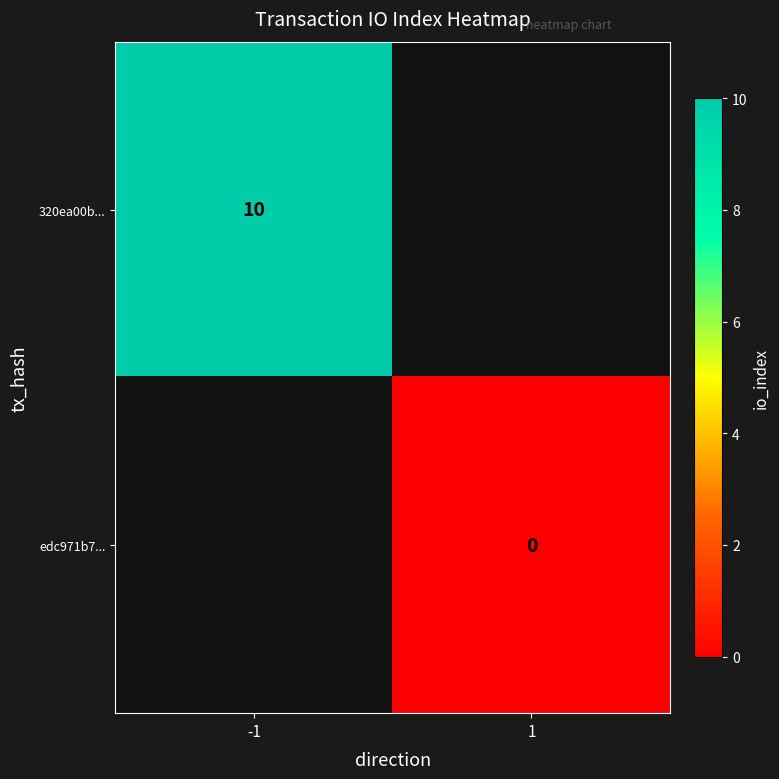

Which category has the lowest value across all series?

1